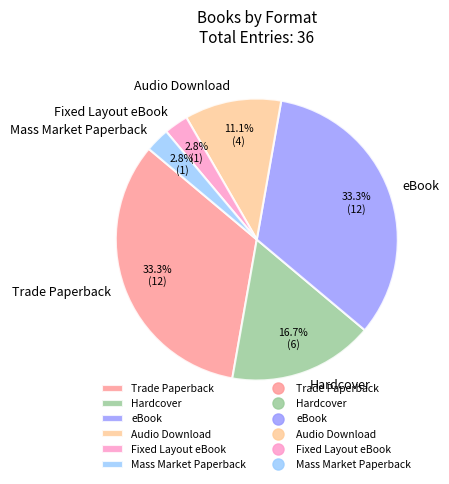

Is there a majority slice in this chart?

No